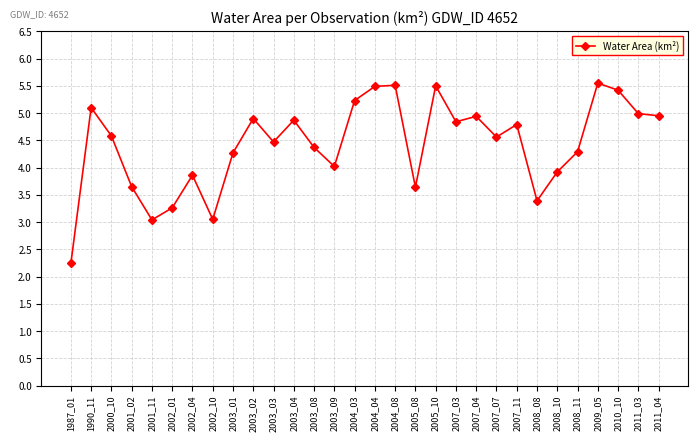

How many points are higher than both their immediate neighbors (excluding endpoints)?

9